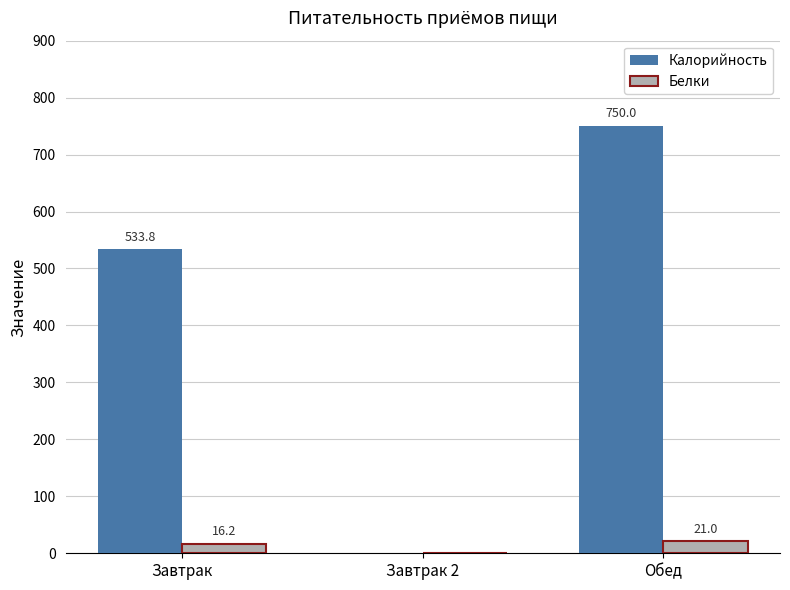

What is the sum of all Белки values?

37.2